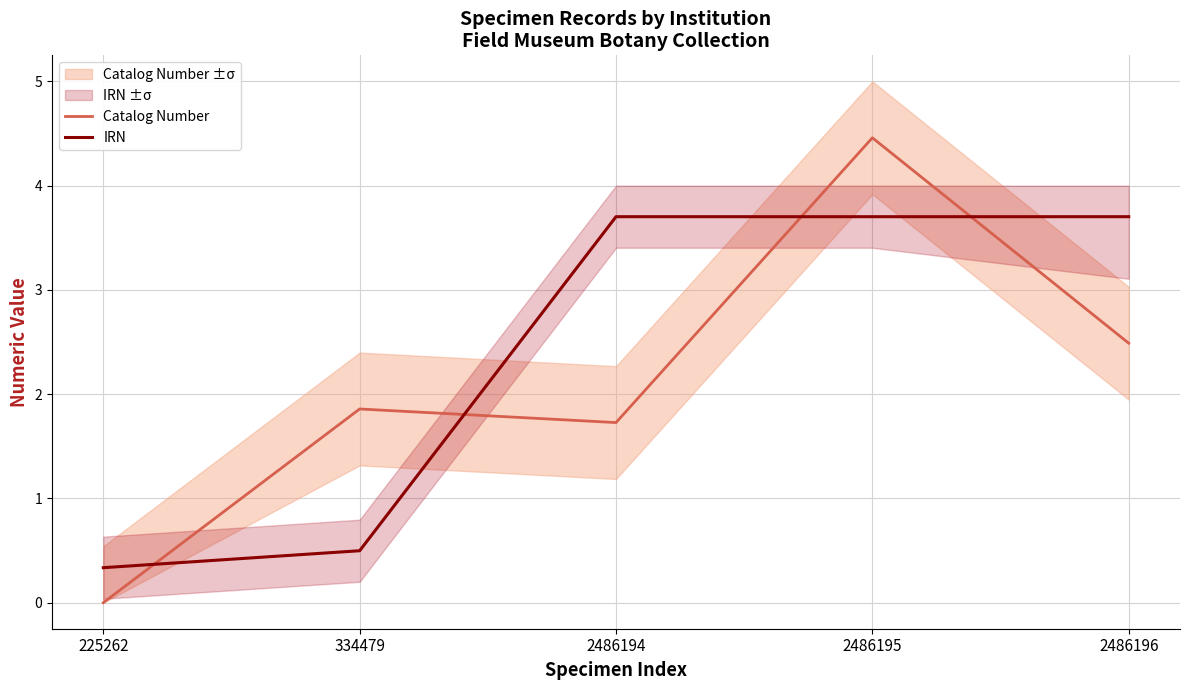

What is the average value of the Catalog Number series?

2.1